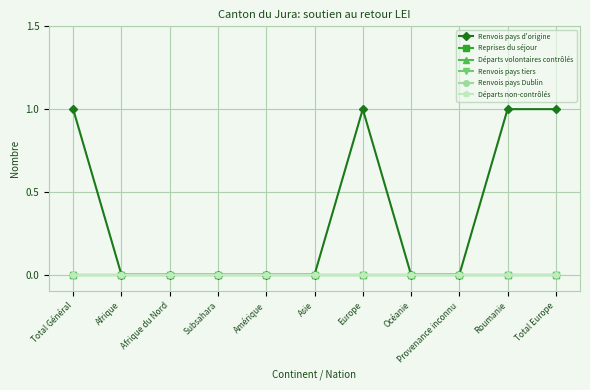

Which has a higher value, Provenance inconnu or Roumanie?

Roumanie